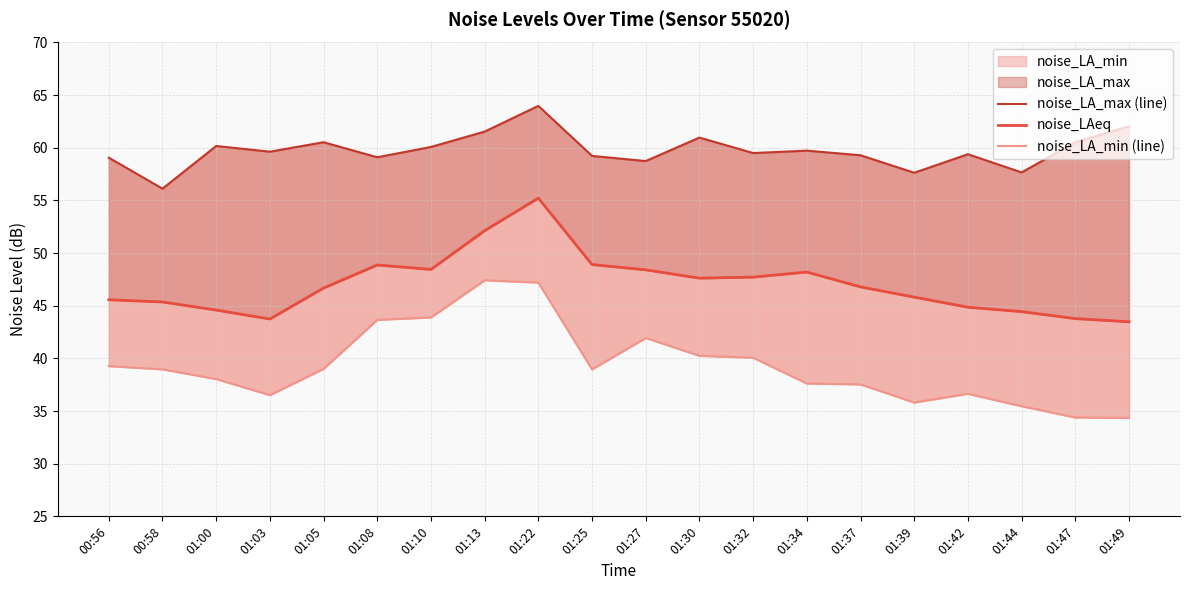

At how many categories does at least one series exceed 62?

2